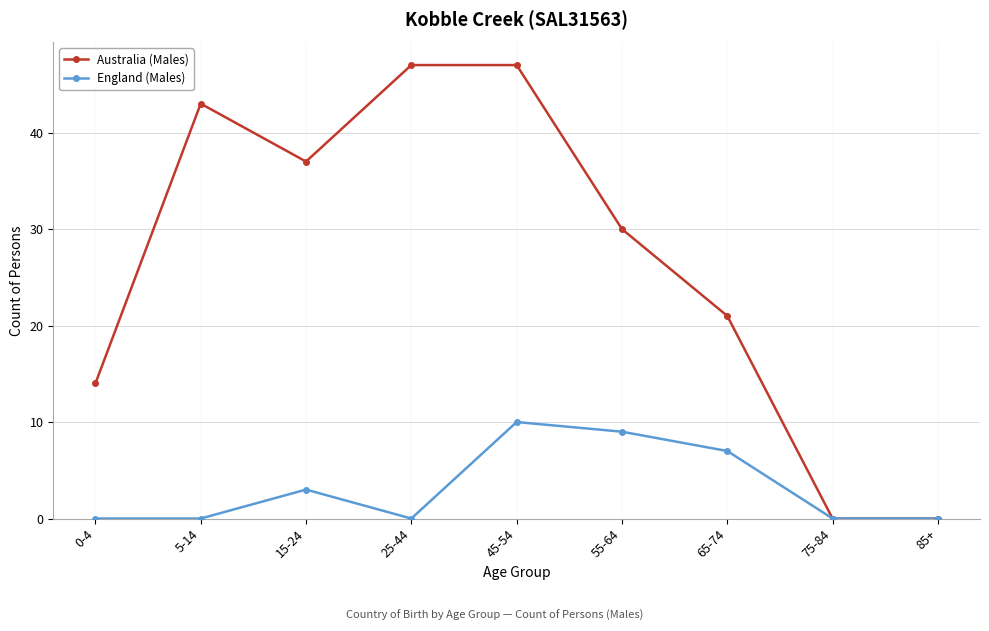

What are all the series names shown in the legend?

Australia (Males), England (Males)